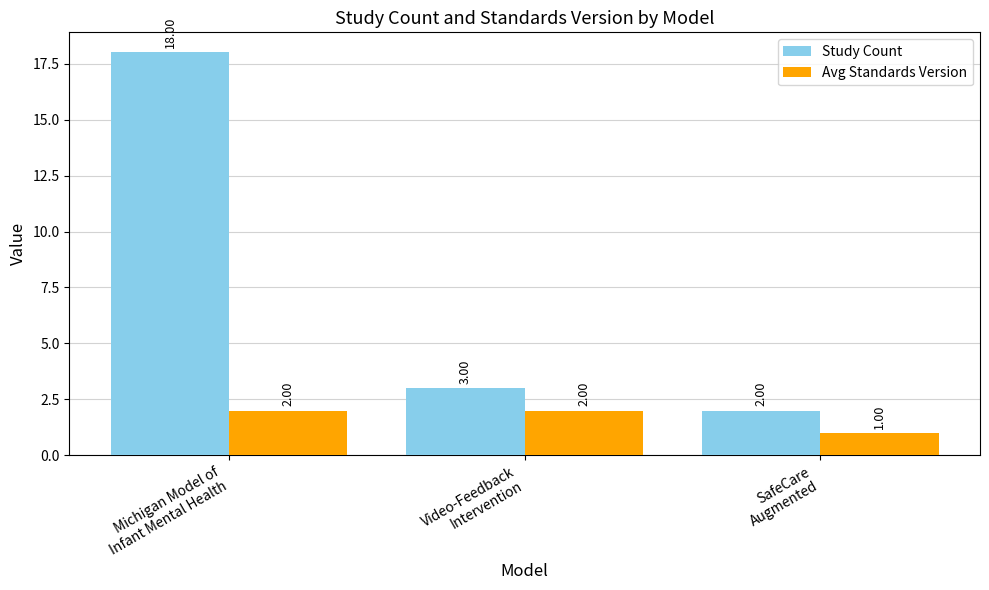

How many bars are there in each group?

2